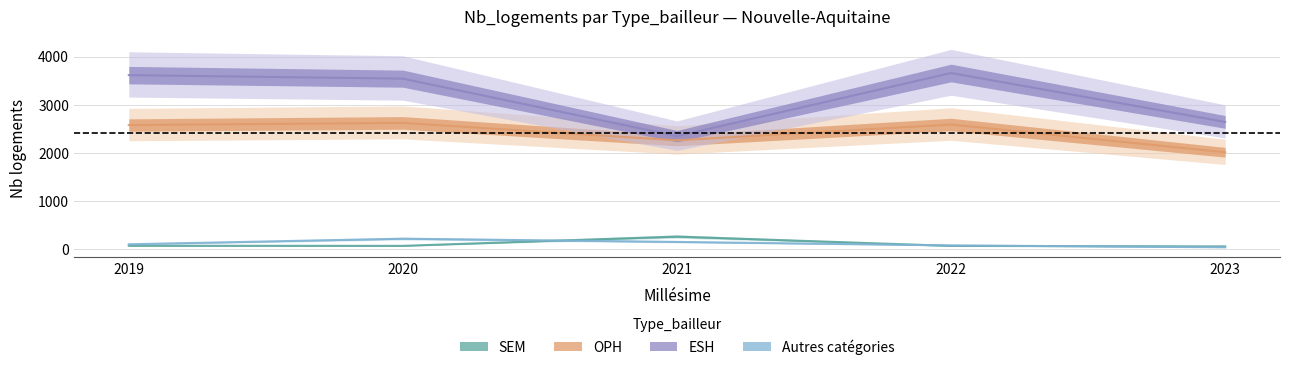

What are all the series names shown in the legend?

SEM, OPH, ESH, Autres catégories